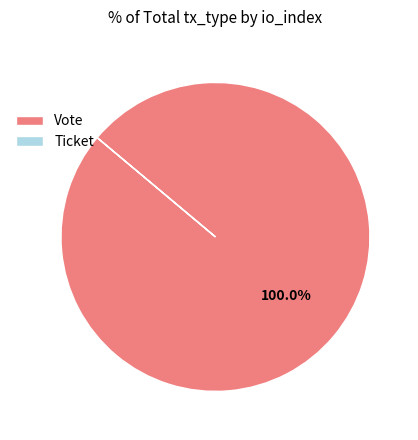

What is the largest slice in the pie chart?

Vote